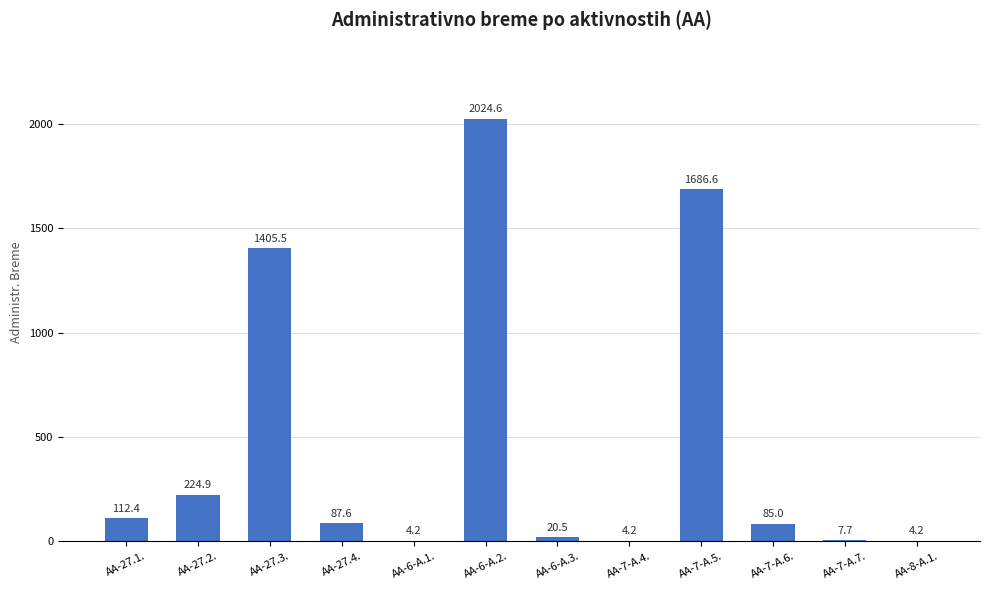

Reading left to right, transcribe all the data shown in this chart.

AA-27.1.=112.4	AA-27.2.=224.9	AA-27.3.=1405.5	AA-27.4.=87.6	AA-6-A.1.=4.2	AA-6-A.2.=2024.6	AA-6-A.3.=20.5	AA-7-A.4.=4.2	AA-7-A.5.=1686.6	AA-7-A.6.=85.0	AA-7-A.7.=7.7	AA-8-A.1.=4.2